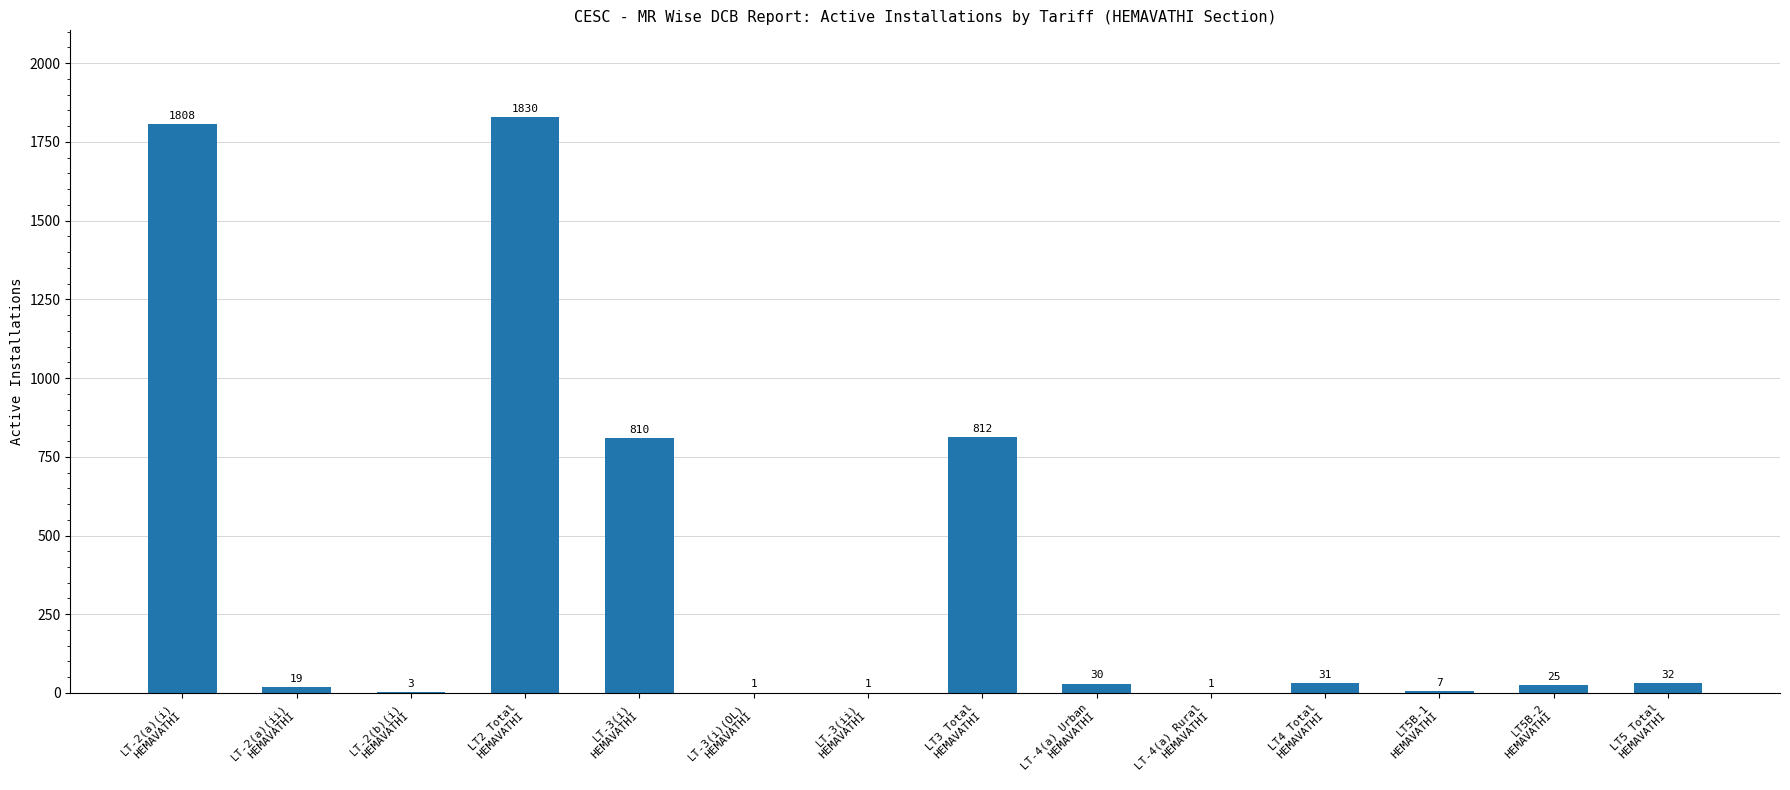

Where does the data first go above 30?

LT-2(a)(i)
HEMAVATHI